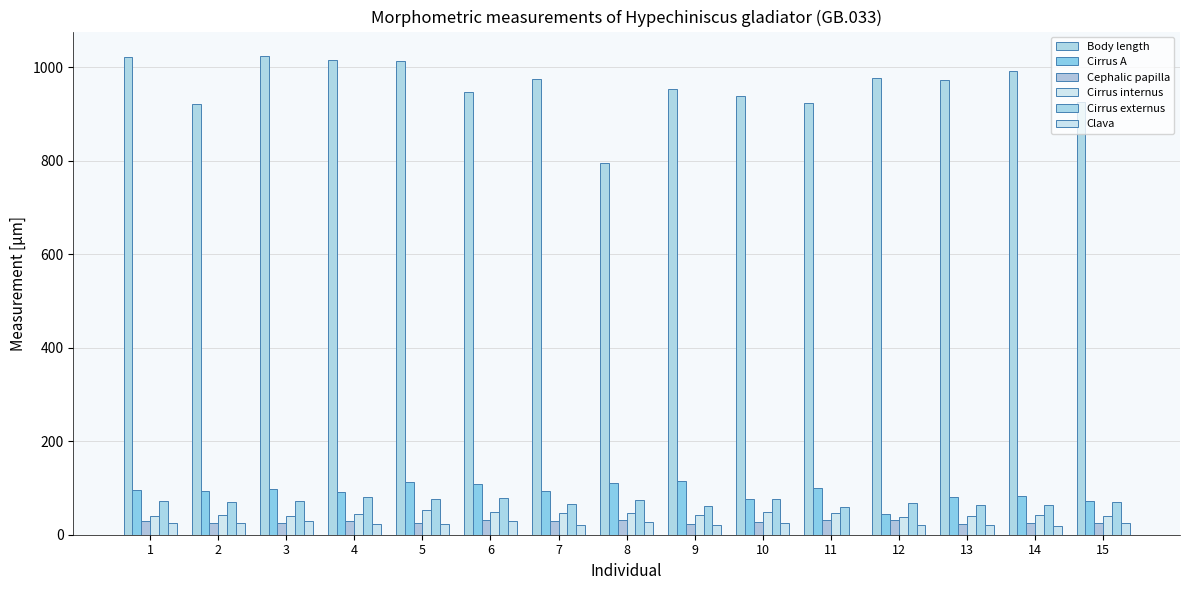

How many values in the Cirrus internus series exceed 42?

8